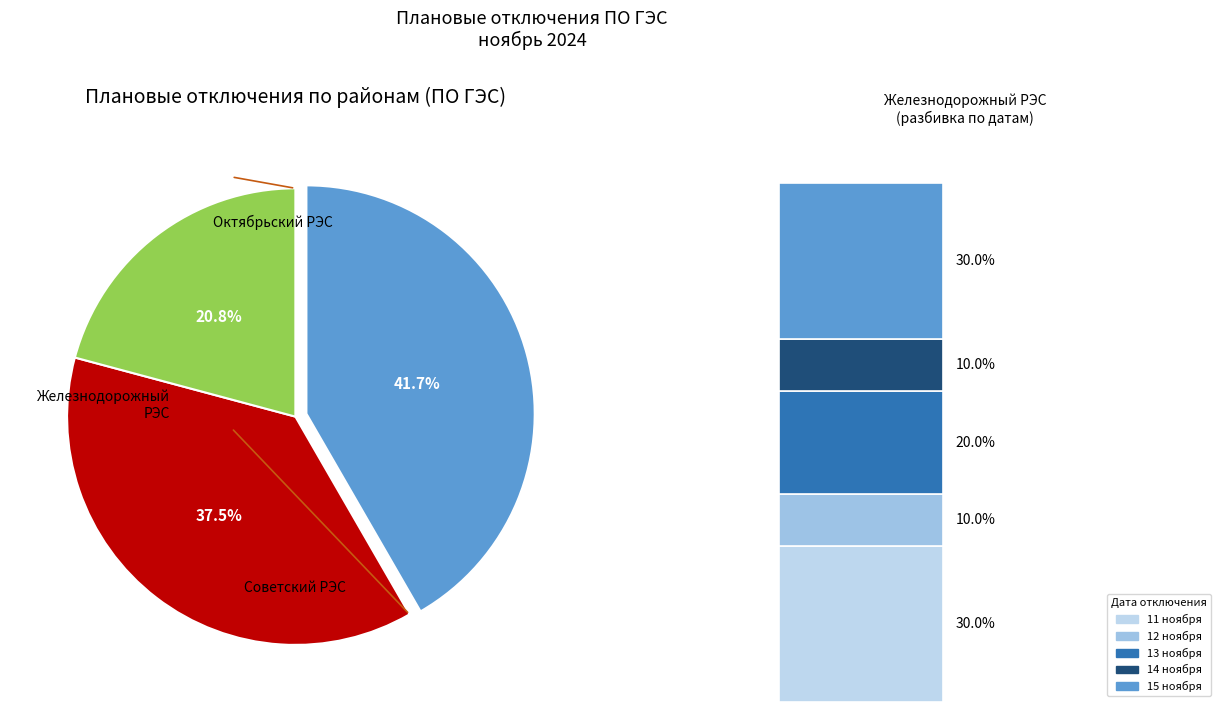

What percentage is NOT represented by Октябрьский РЭС?

62.5%